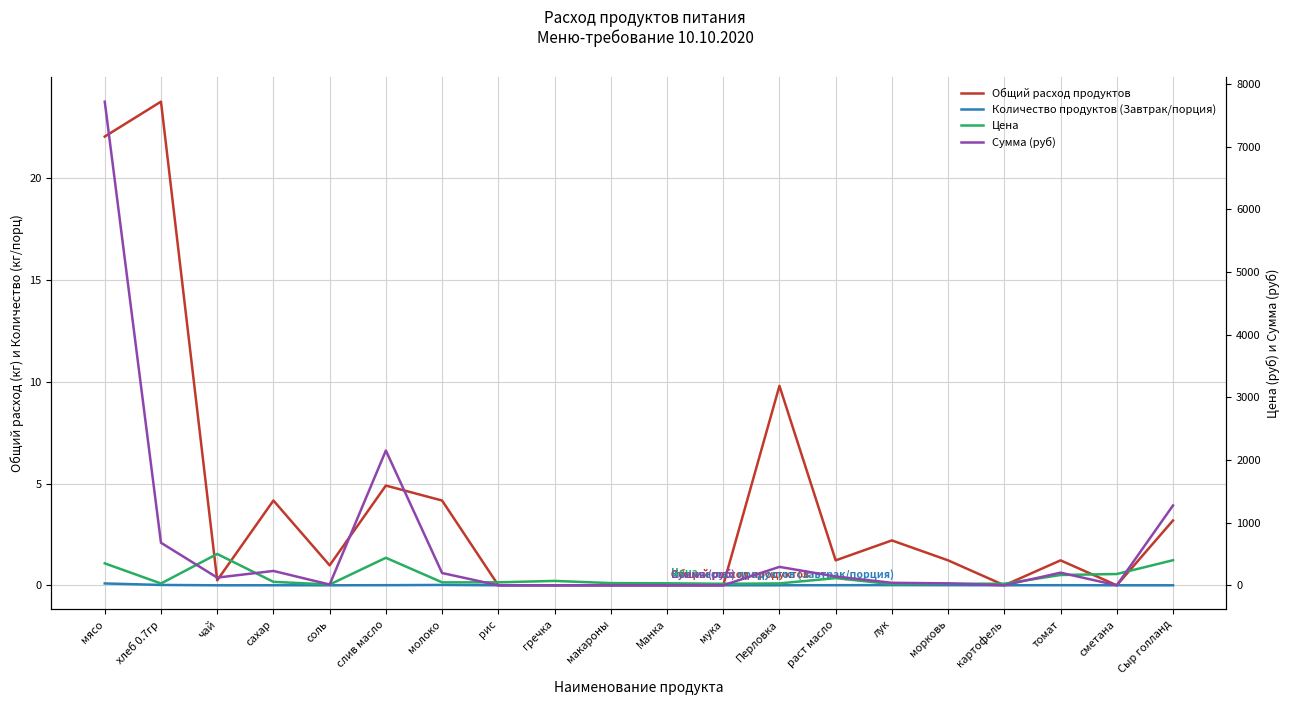

Reading left to right, list all the values displayed in this chart.

Общий расход продуктов: 22.1	23.8	0.2	4.2	1.0	4.9	4.2	0.0	0.0	0.0	0.0	0.0	9.8	1.2	2.2	1.2	0.0	1.2	0.0	3.2
Количество продуктов (Завтрак/порция): 0.1	0.0	0.0	0.0	0.0	0.0	0.0	0.0	0.0	0.0	0.0	0.0	0.0	0.0	0.0	0.0	0.0	0.0	0.0	0.0
Цена: 350.0	28.6	500.0	55.0	12.0	438.9	47.0	47.0	70.0	35.0	32.0	24.0	30.0	115.0	18.0	25.0	25.0	164.3	180.0	400.0
Сумма (руб): 7717.5	679.0	122.5	229.1	11.8	2150.6	195.8	0.0	0.0	0.0	0.0	0.0	294.0	140.9	39.7	30.6	0.0	201.3	0.0	1274.0